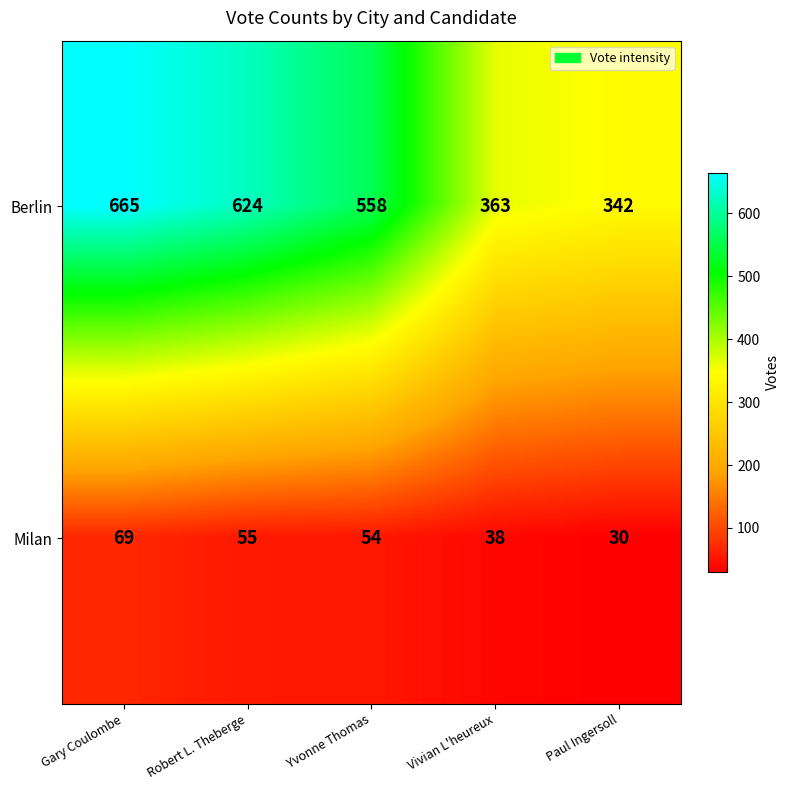

What is the difference between the maximum and minimum values in the Milan series?

39